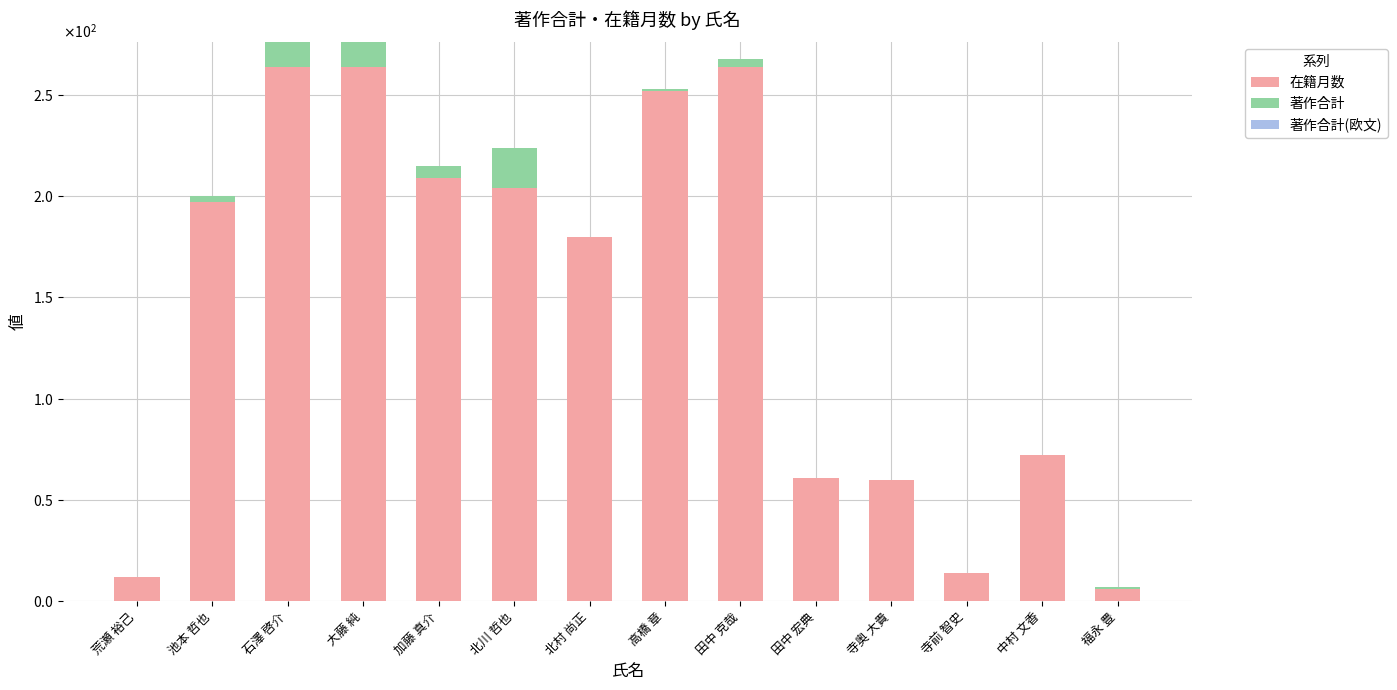

Are the bars grouped side by side (vs. stacked)?

No